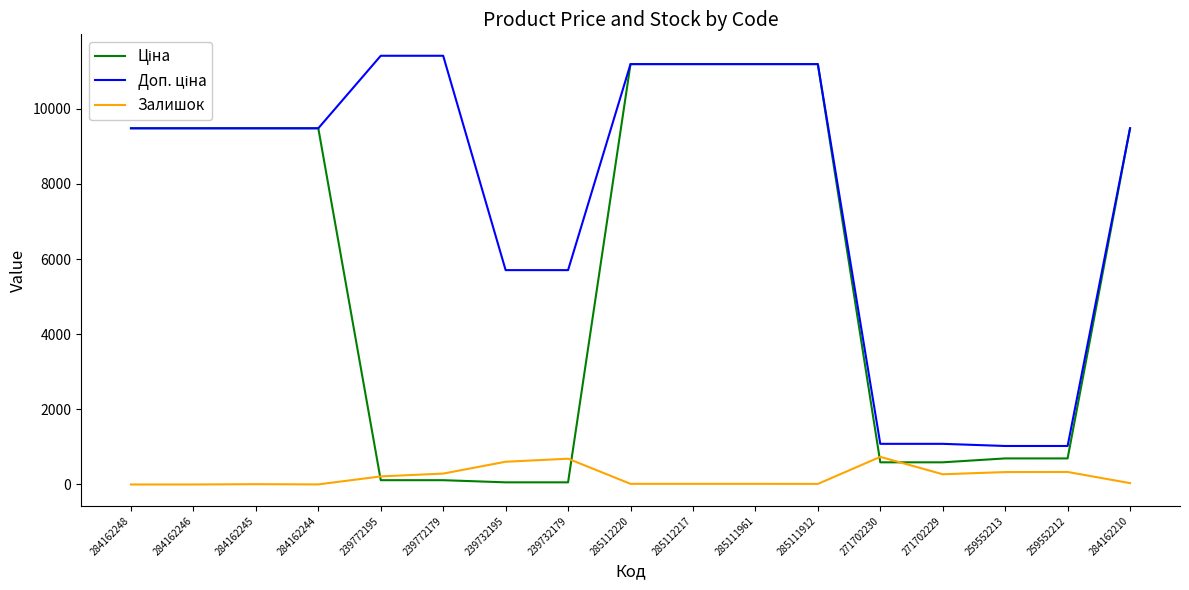

What is the total value across all series at 284162246?

18960.1